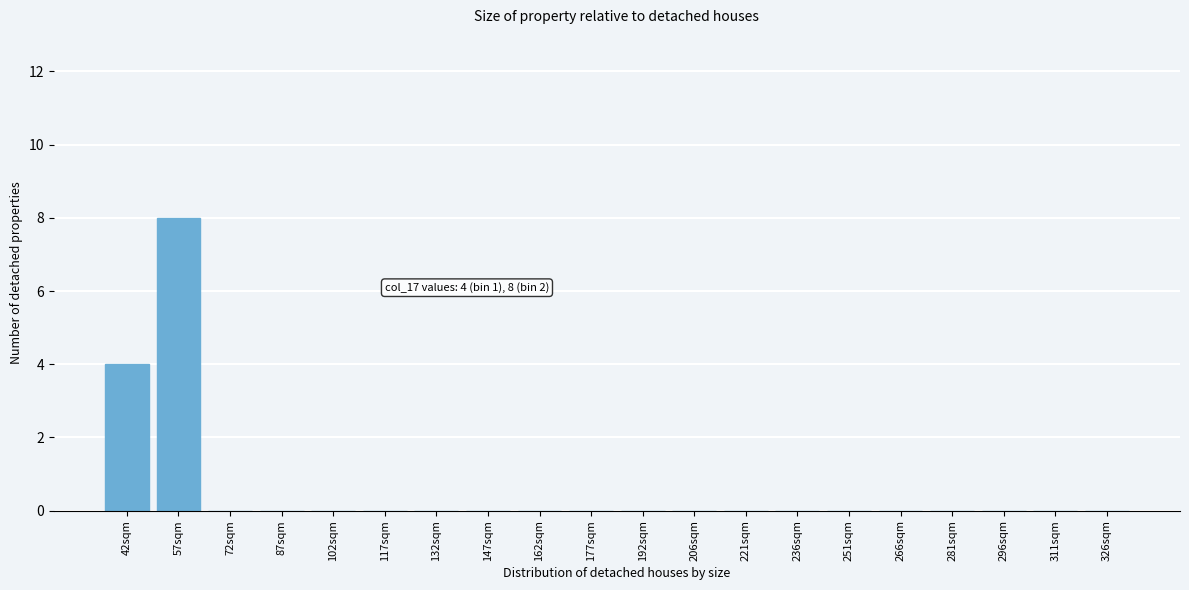

Reading left to right, transcribe all the data shown in this chart.

42sqm=4	57sqm=8	72sqm=0	87sqm=0	102sqm=0	117sqm=0	132sqm=0	147sqm=0	162sqm=0	177sqm=0	192sqm=0	206sqm=0	221sqm=0	236sqm=0	251sqm=0	266sqm=0	281sqm=0	296sqm=0	311sqm=0	326sqm=0